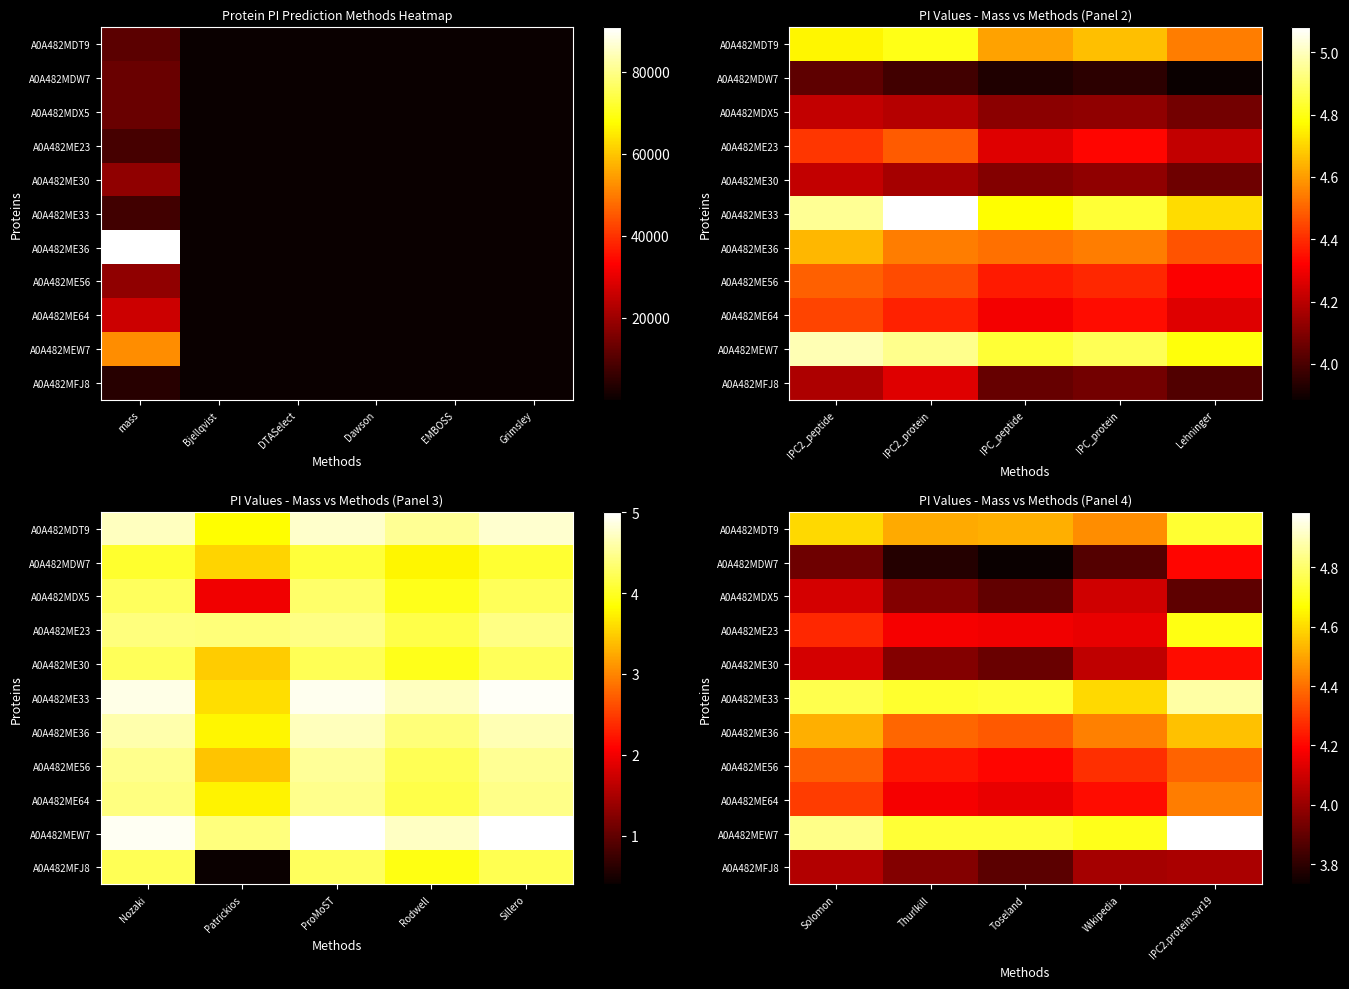

What is the total value across all series at Toseland?

46.3